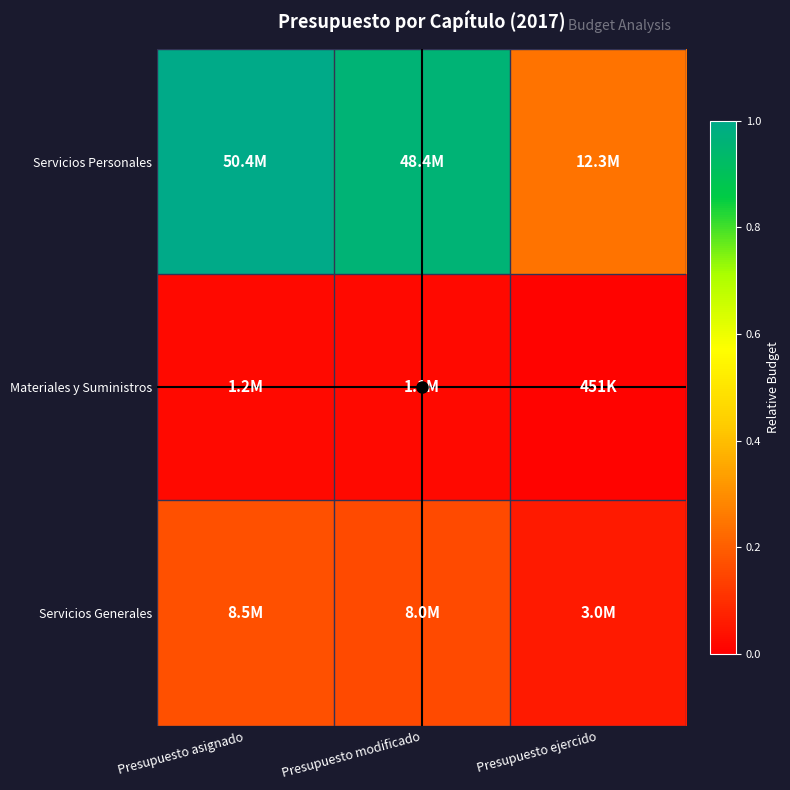

Reading left to right, list all the values displayed in this chart.

Servicios Personales: Presupuesto asignado=1.0	Presupuesto modificado=1.0	Presupuesto ejercido=0.2
Materiales y Suministros: Presupuesto asignado=0.0	Presupuesto modificado=0.0	Presupuesto ejercido=0.0
Servicios Generales: Presupuesto asignado=0.2	Presupuesto modificado=0.2	Presupuesto ejercido=0.1